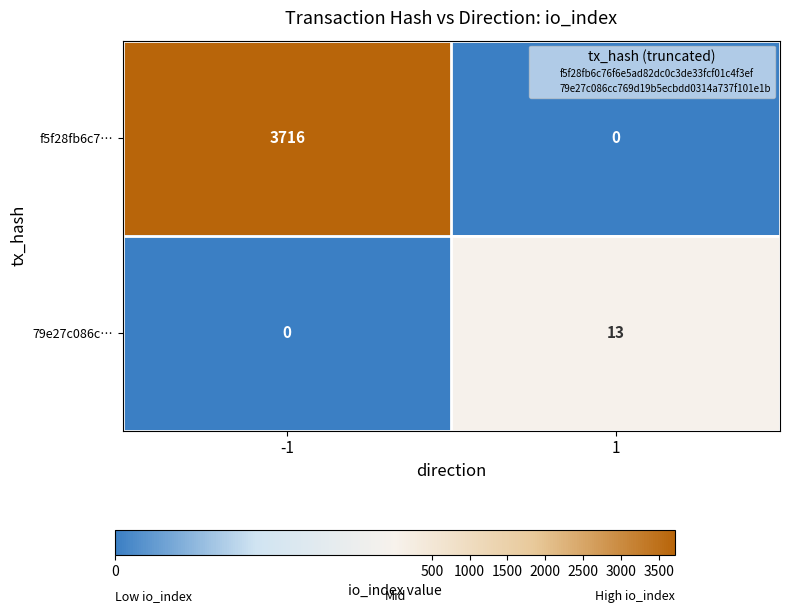

Reading left to right, what are all the values shown in this chart?

f5f28fb6c7…: -1=3716	1=0
79e27c086c…: -1=0	1=13